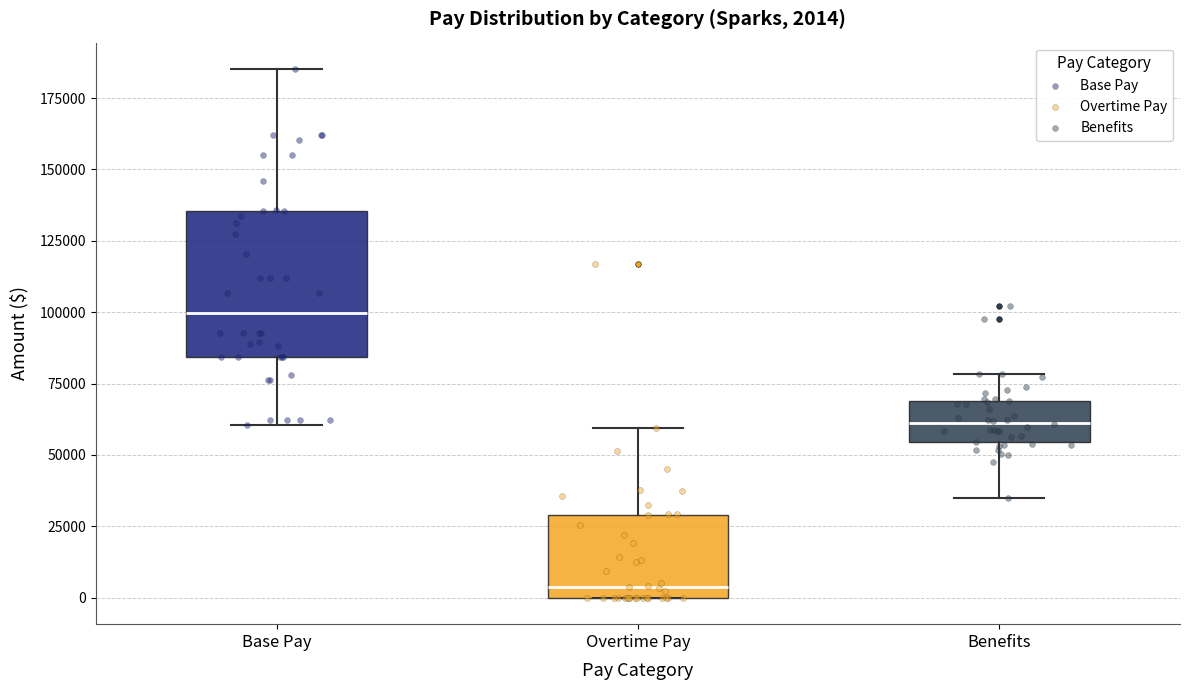

Comparing the boxes themselves (not the whiskers), which one is the tallest?

Base Pay